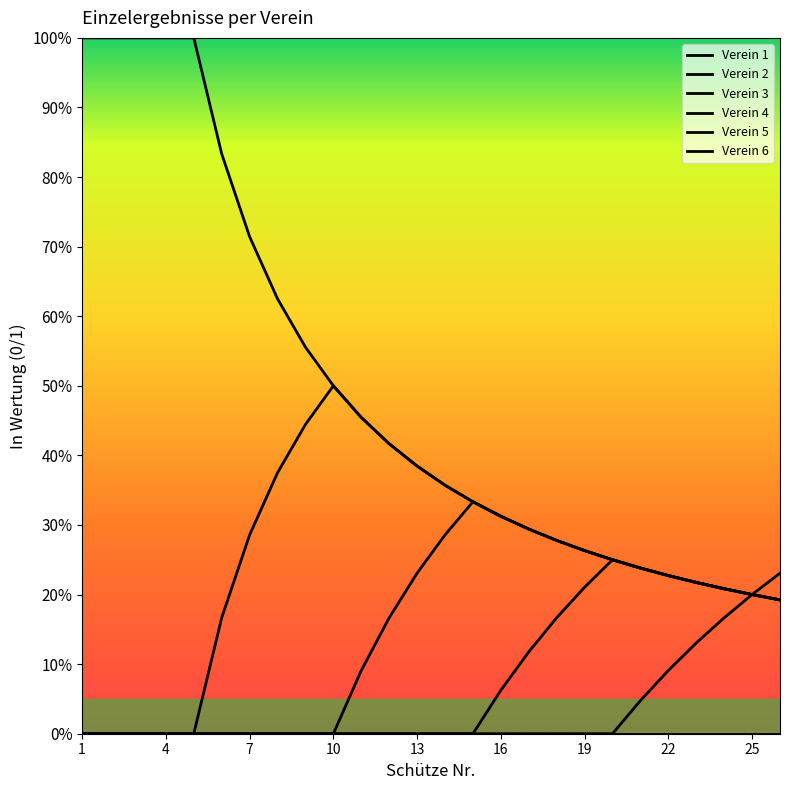

Does the chart display data point markers on the line(s)?

No